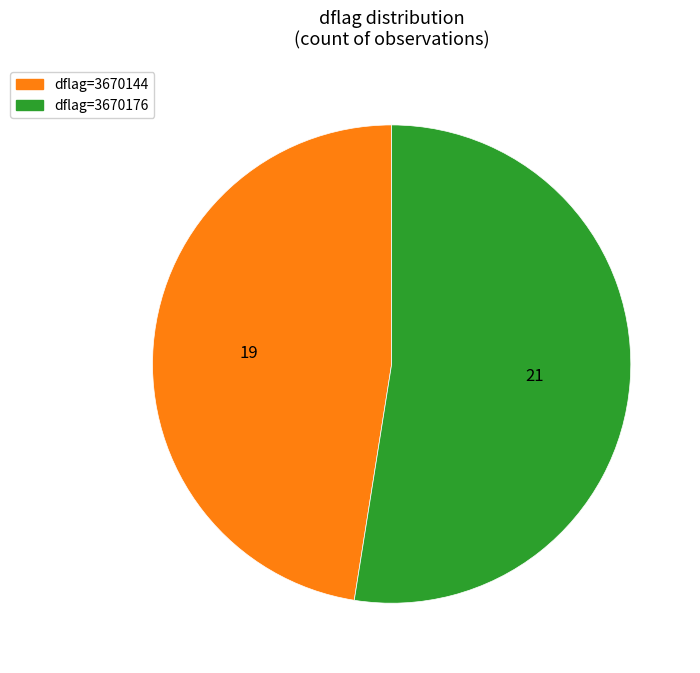

How many slices are in this pie chart?

2